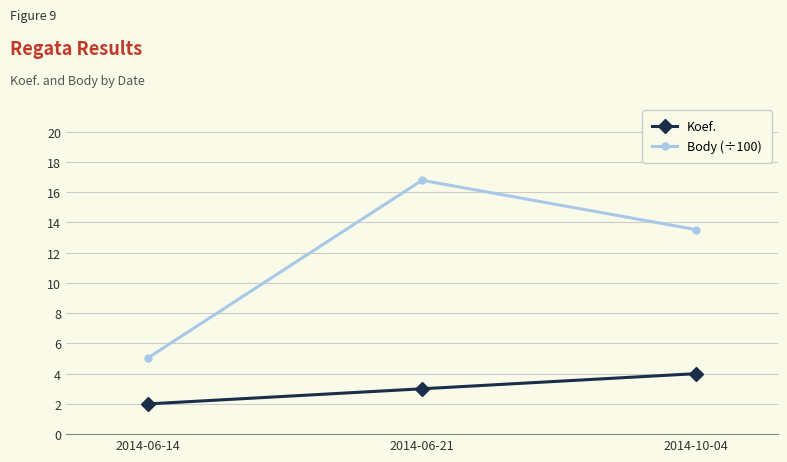

Is the value of Body (÷100) at 2014-06-21 greater than the value of Koef. at 2014-10-04?

Yes